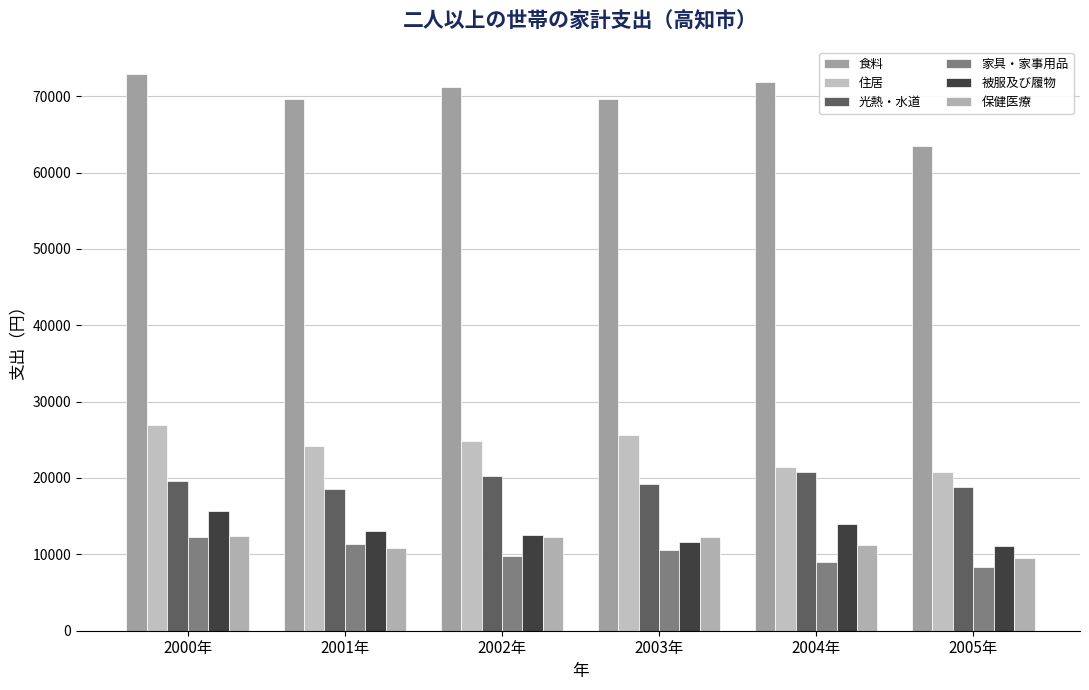

How many bars are there in each group?

6